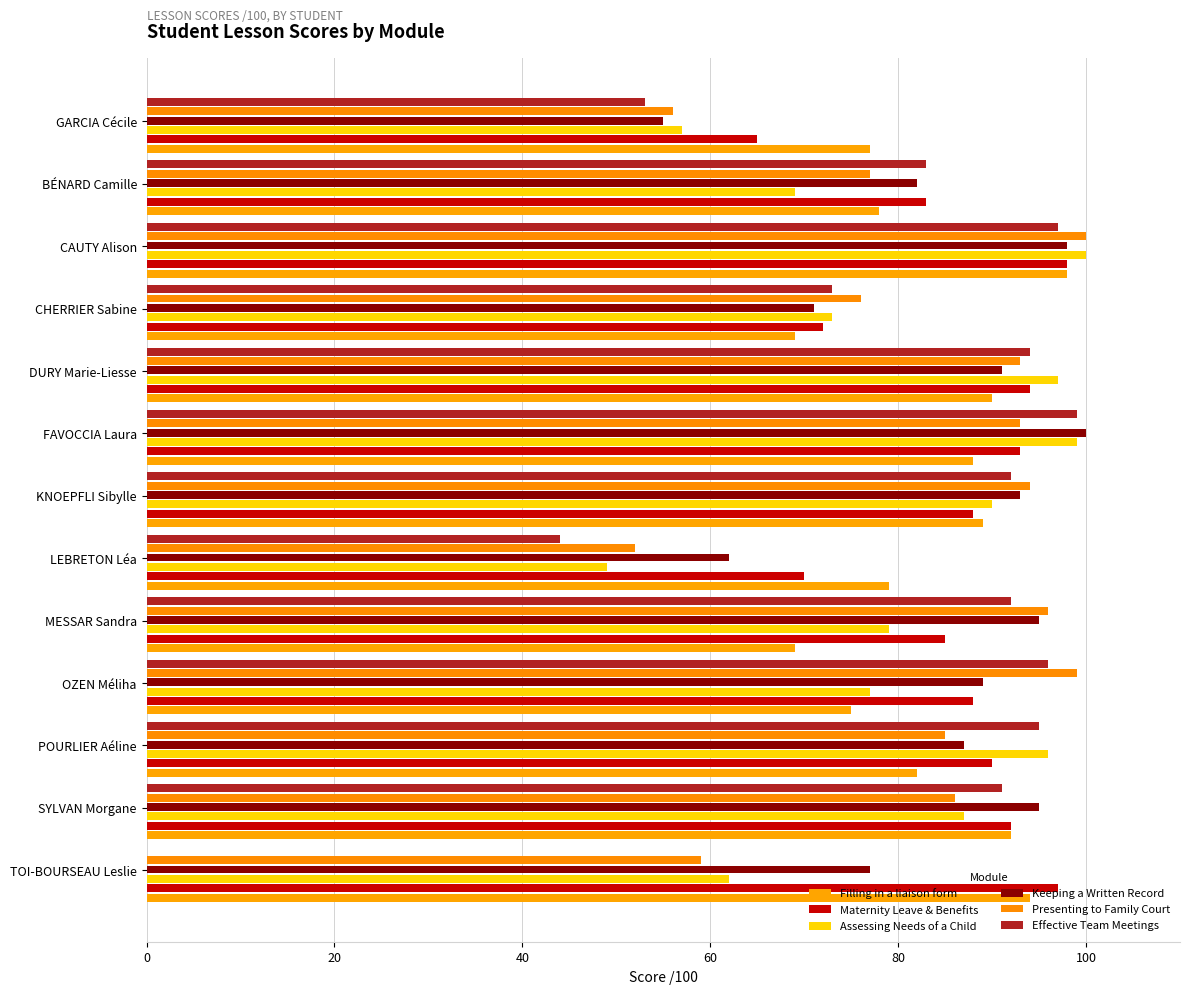

Count the number of categories in the chart.

13